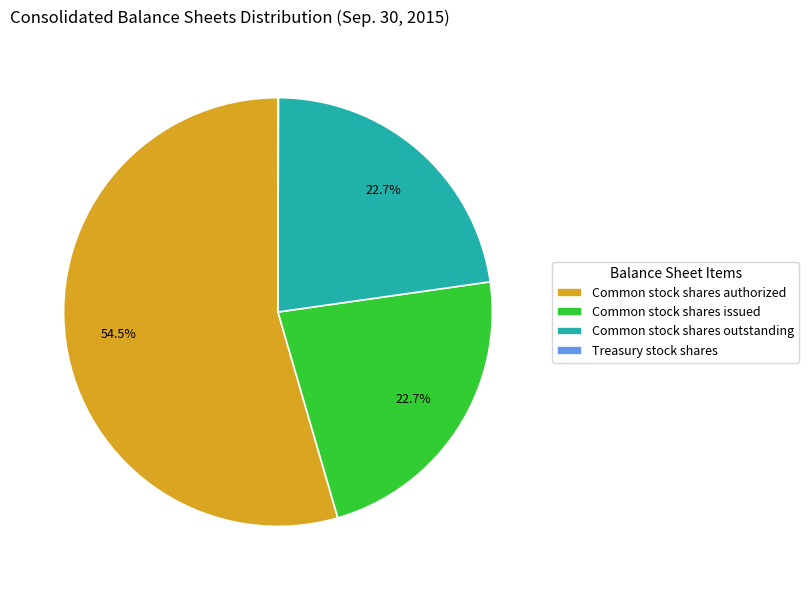

Do Common stock shares issued and Common stock shares outstanding together represent more than half of the pie?

No